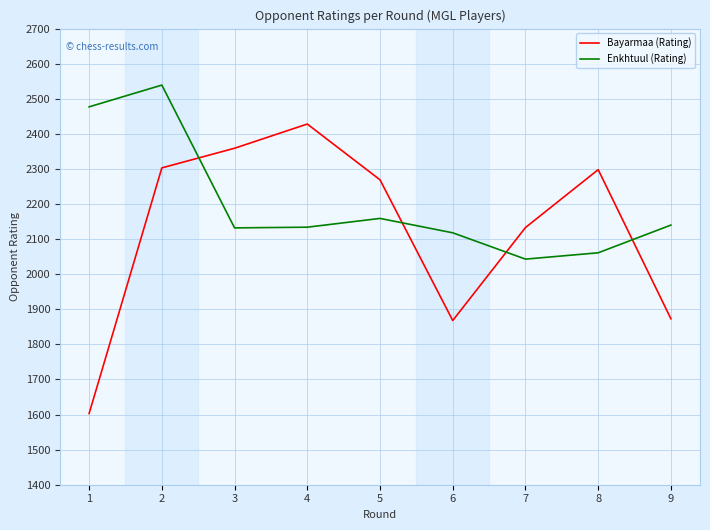

What is the difference between the Enkhtuul (Rating) values at 1 and 2?

62